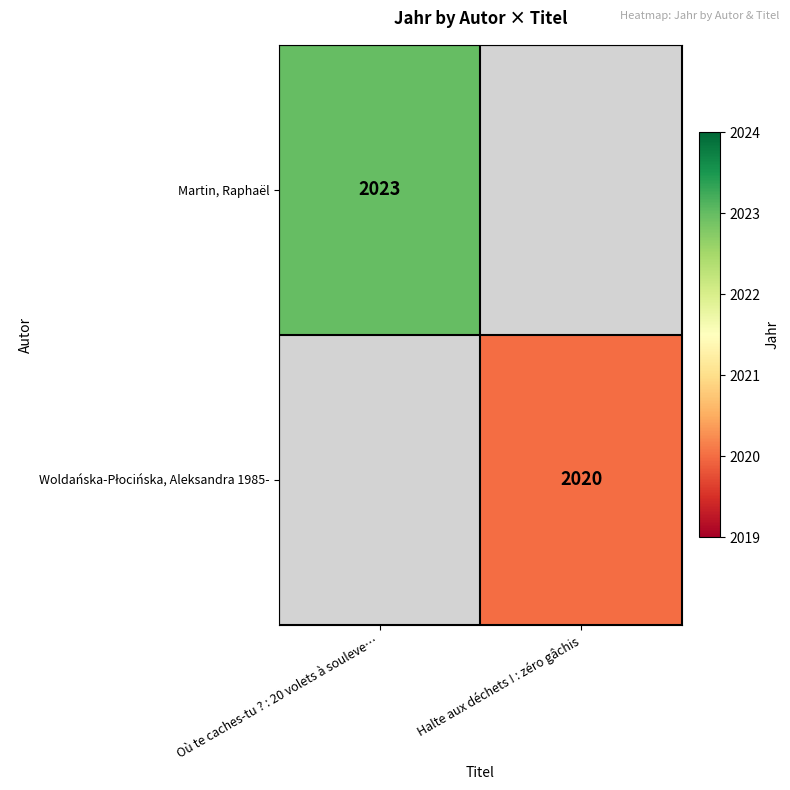

The Martin, Raphaël series shows 2023 at Où te caches-tu ? : 20 volets à souleve…. True or false?

True